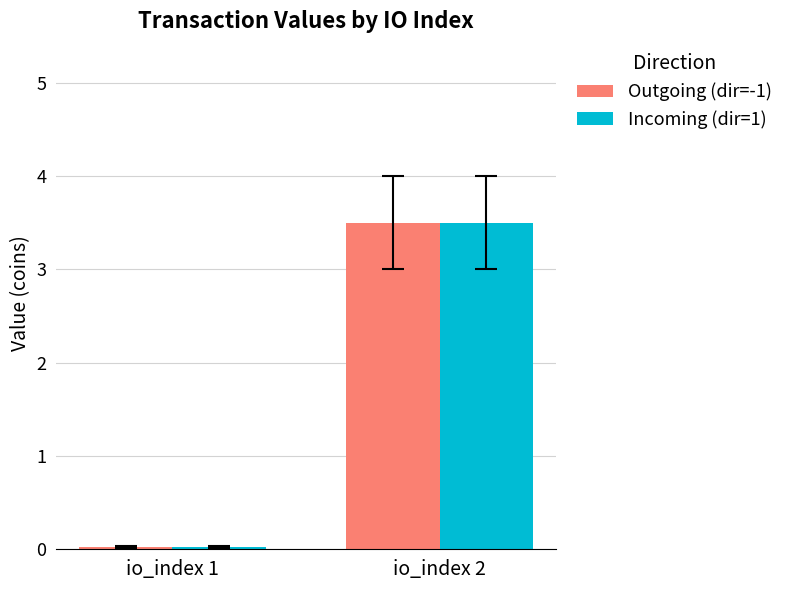

At which category does the chart reach its minimum across all series?

io_index 1